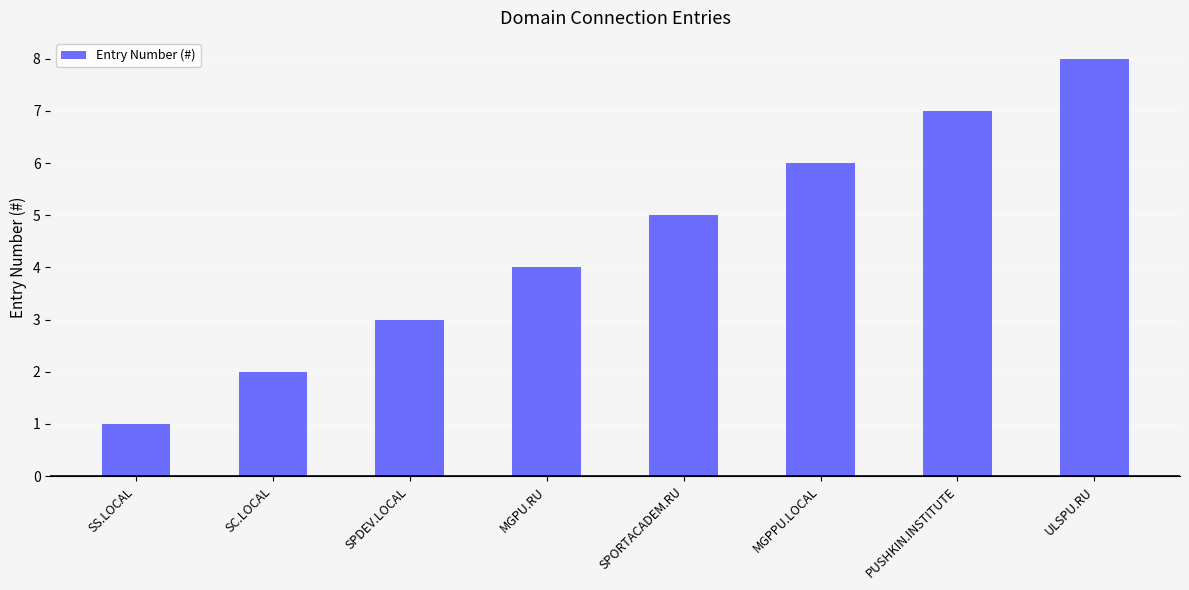

What is the label of the 3rd bar from the left?

SPDEV.LOCAL